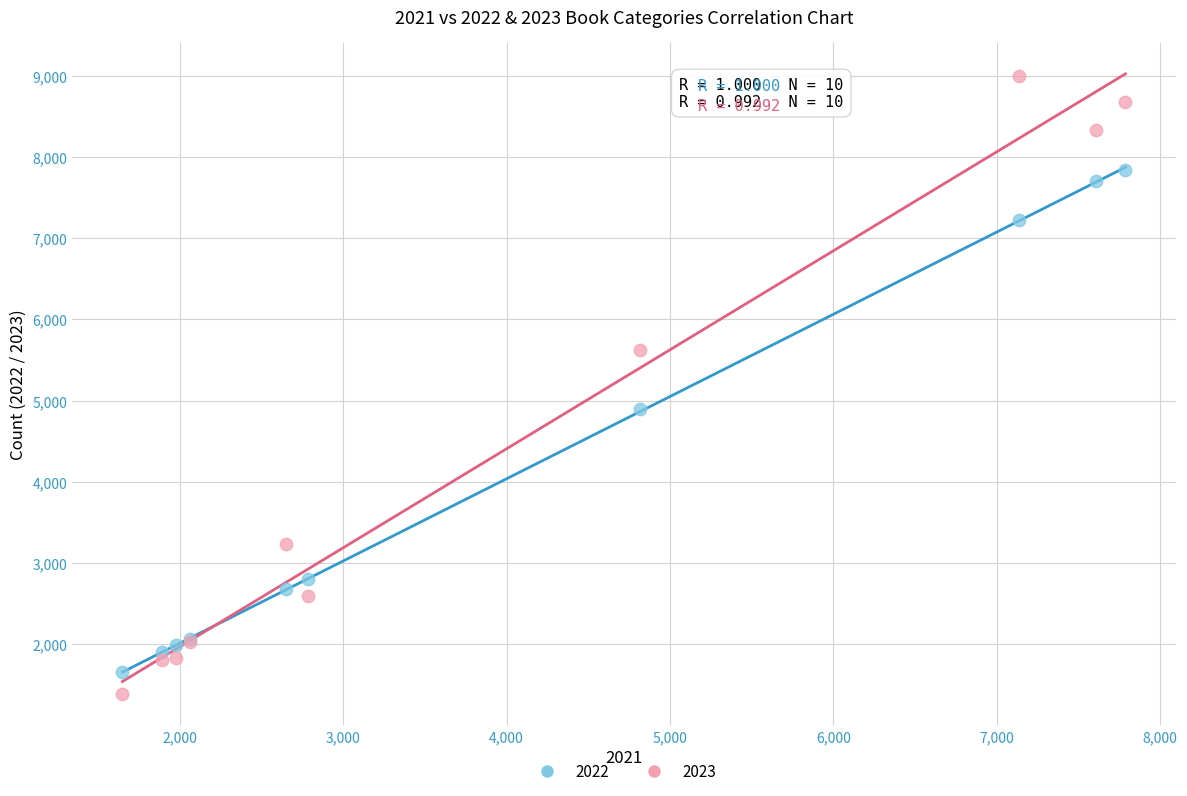

Which series reaches the maximum Y coordinate?

2023